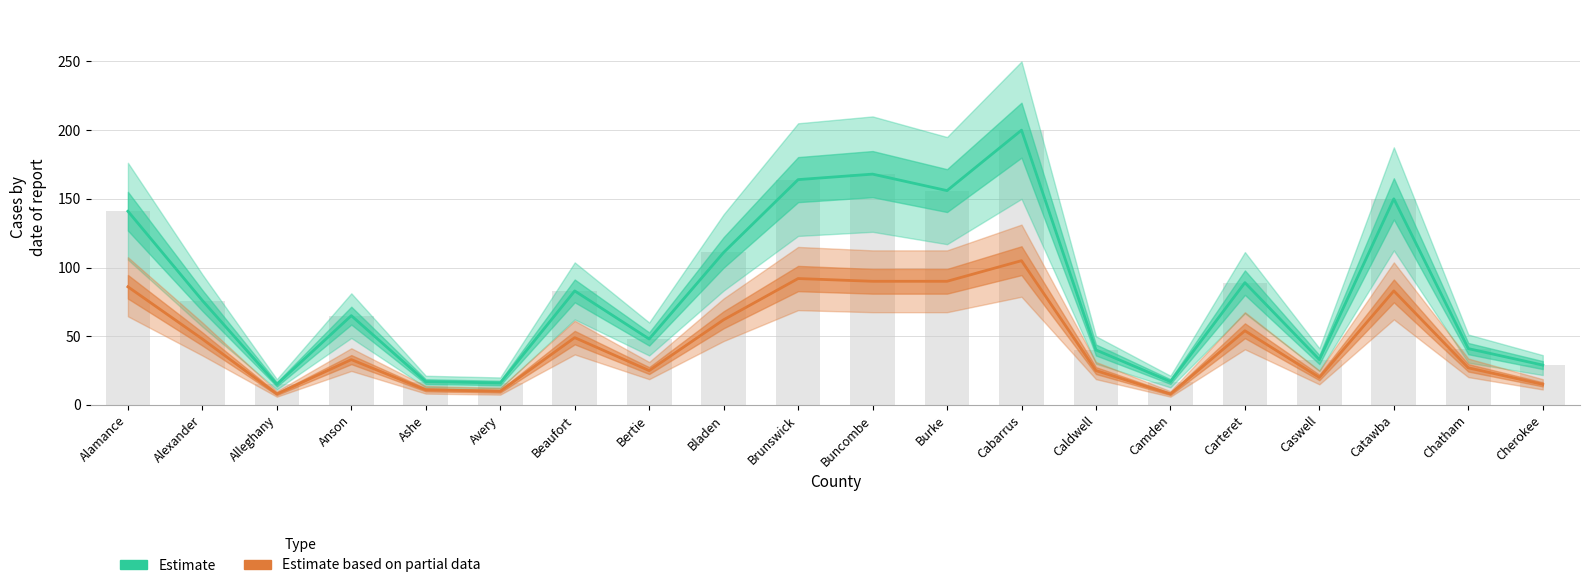

What is the sum of all Estimate based on partial data values?

941